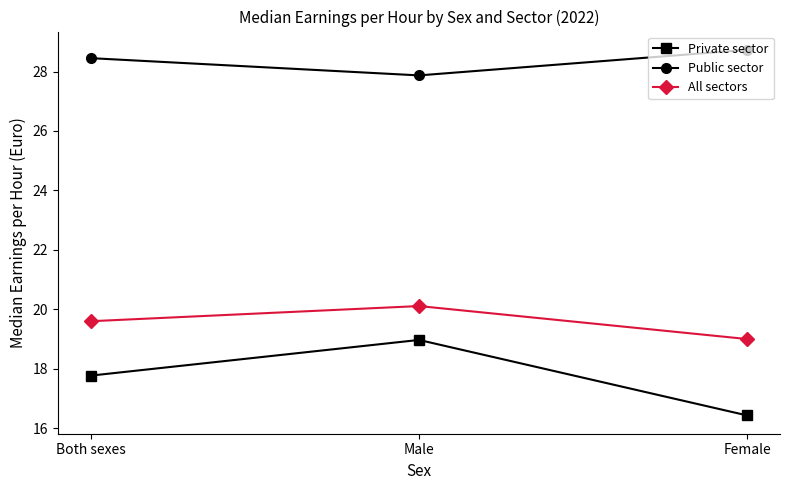

What is the approximate value of Public sector at Male?

27.9